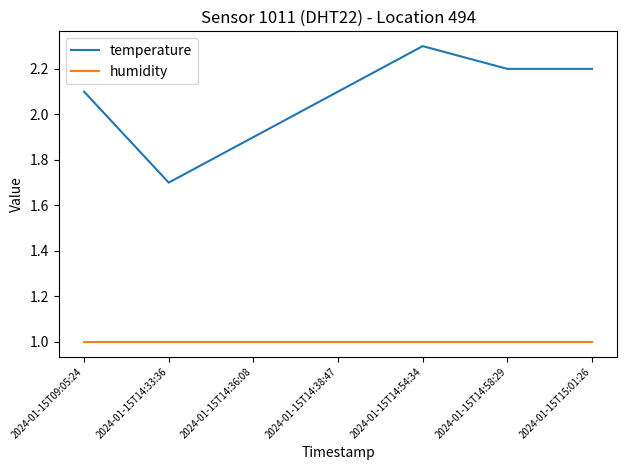

Between 2024-01-15T14:38:47 and 2024-01-15T15:01:26, which series saw the biggest shift?

temperature